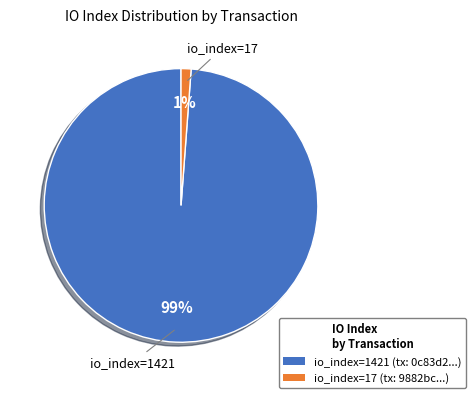

Is there a majority slice in this chart?

Yes